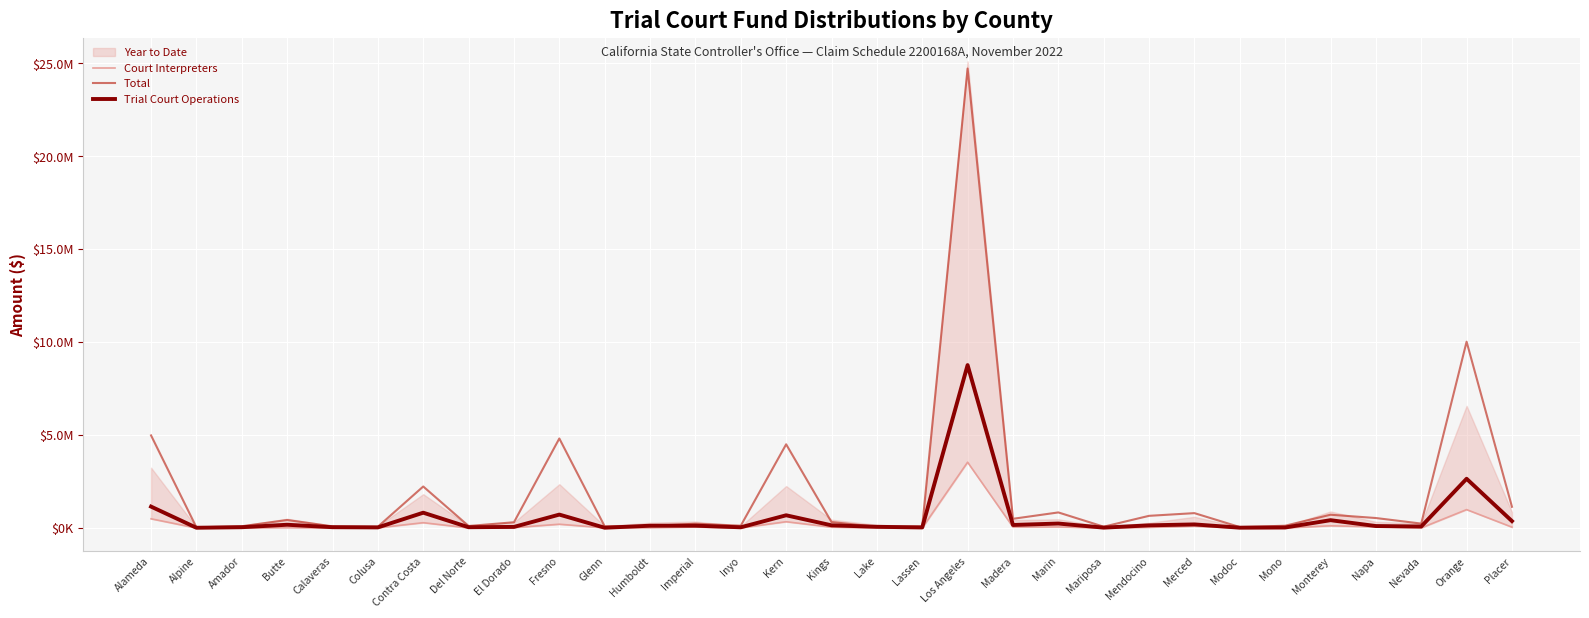

Reading right to left, list all the values displayed in this chart.

Court Interpreters: 47309.0	990626.3	6706.2	63822.8	120360.2	4604.2	500.8	97336.3	36091.8	2989.9	59977.7	54038.3	3541640.8	4592.2	10672.6	46378.2	338596.3	6167.7	51861.7	18422.6	10614.2	204279.2	22011.7	5119.1	286246.5	11177.4	5063.8	19850.1	4559.2	117.6	495542.3
Total: 1142808.6	10026656.7	238573.8	537127.3	714955.2	122825.0	52029.9	800817.0	655130.2	71325.2	838742.4	495472.7	24728159.1	88102.4	66095.0	321161.8	4504766.9	124776.1	232697.5	109287.2	88494.0	4818010.4	310140.7	109105.8	2234223.4	70467.0	89420.4	431116.8	93972.1	37055.4	4983047.2
Trial Court Operations: 372203.3	2649774.5	81211.5	106353.2	421248.8	27520.9	17377.1	193659.0	143655.2	20325.5	240658.7	163332.7	8768853.3	29482.1	64724.4	144825.5	685077.9	38272.4	125267.0	123478.5	14913.7	722290.0	59464.1	42750.2	824527.1	32323.8	43790.6	175569.1	43218.3	14176.3	1152323.9